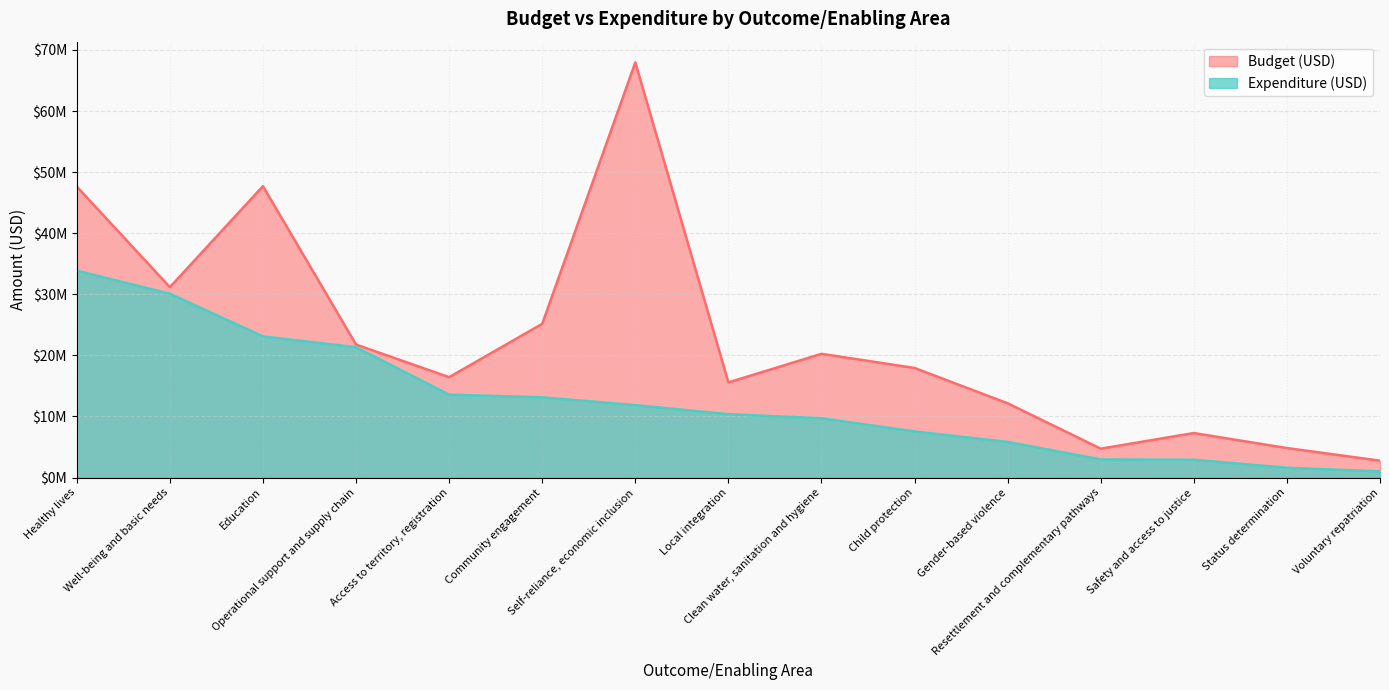

Between Local integration and Resettlement and complementary pathways, which is larger?

Local integration